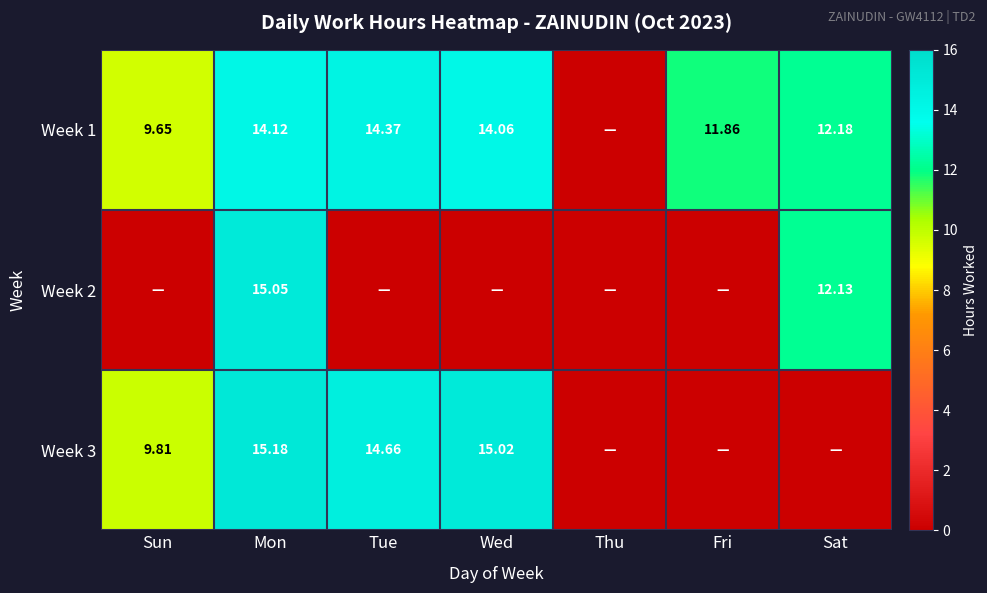

Is the value of Week 3 at Wed greater than the value of Week 2 at Mon?

No